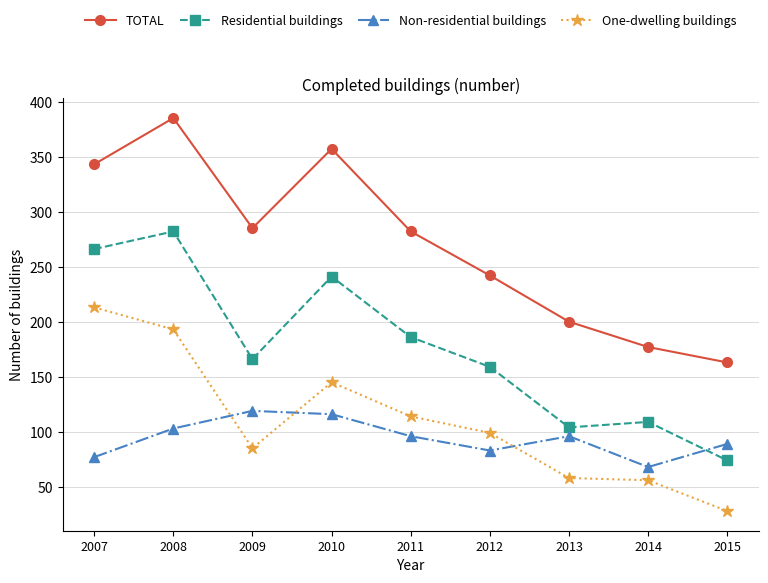

True or false: One-dwelling buildings has more than 2 points higher than both neighbors.

False